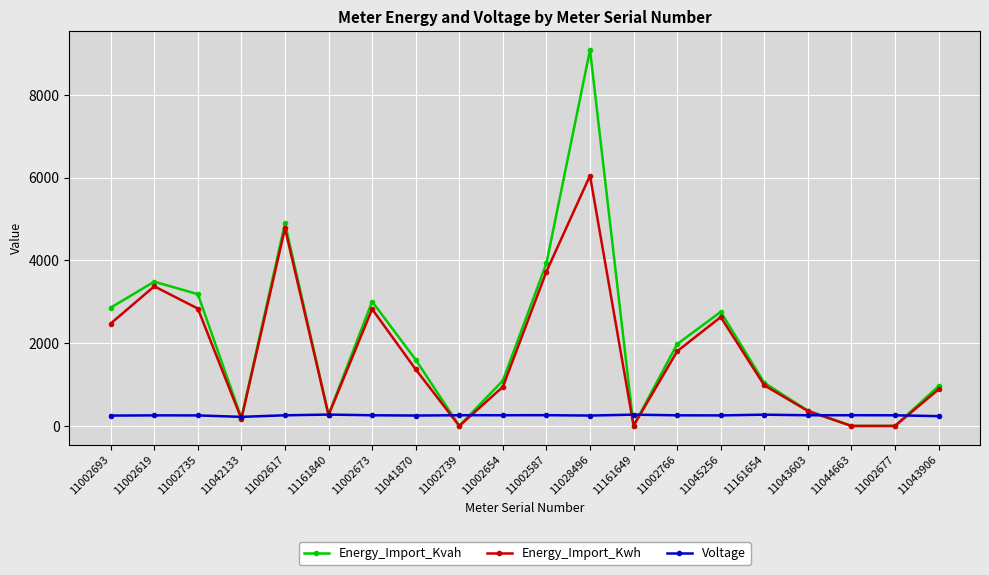

At which category is the sum across all series the highest?

11028496